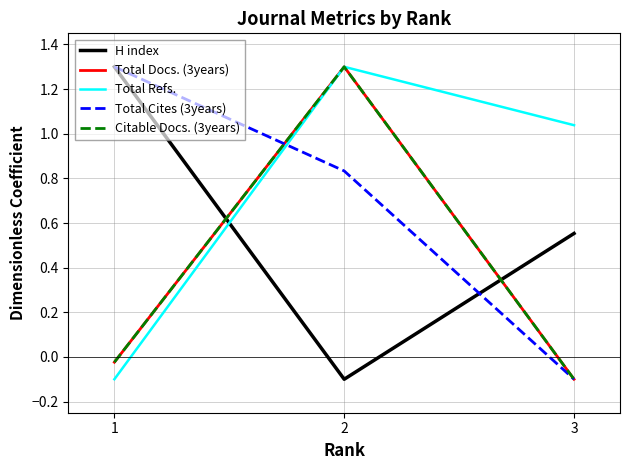

Is this an area chart (filled region under the line)?

No